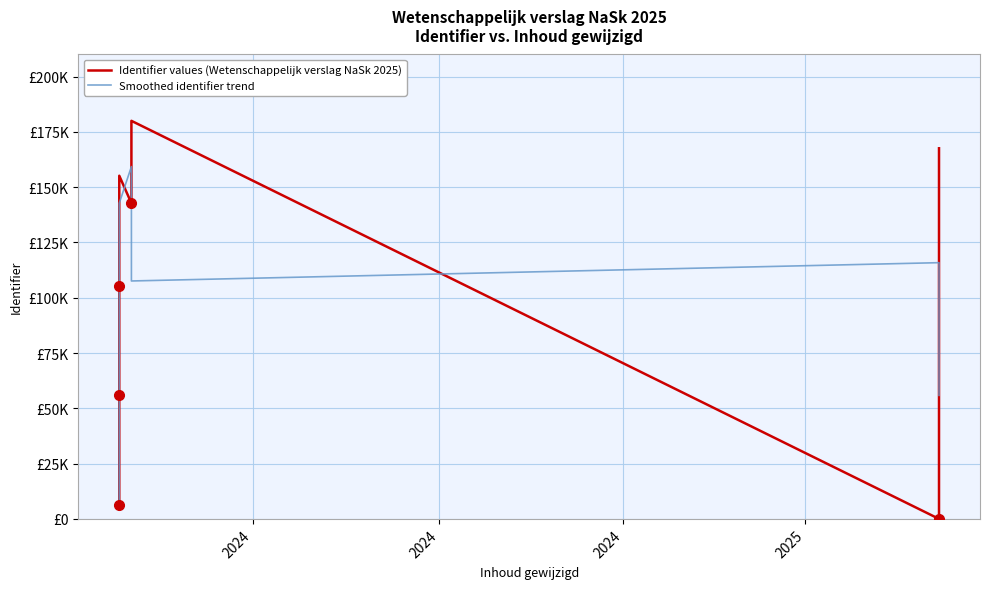

True or false: Identifier values (Wetenschappelijk verslag NaSk 2025) and Smoothed identifier trend intersect in this chart.

True